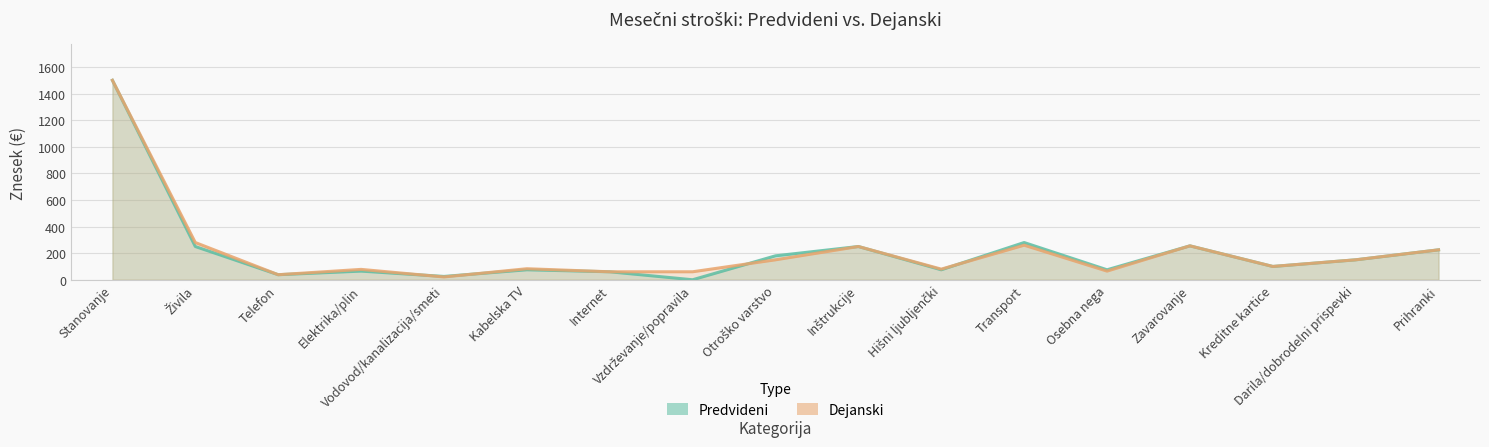

List the series in order of their overall mean, highest first.

Dejanski, Predvideni